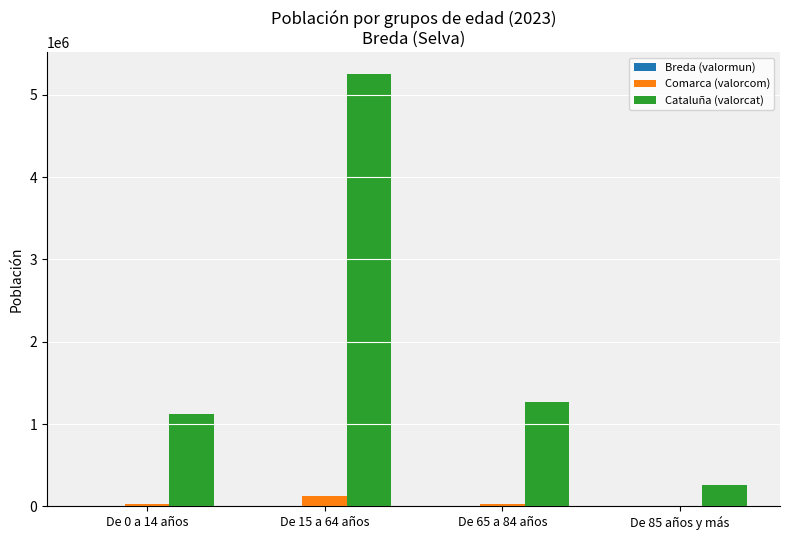

What is the sum of all Cataluña (valorcat) values?

7901963